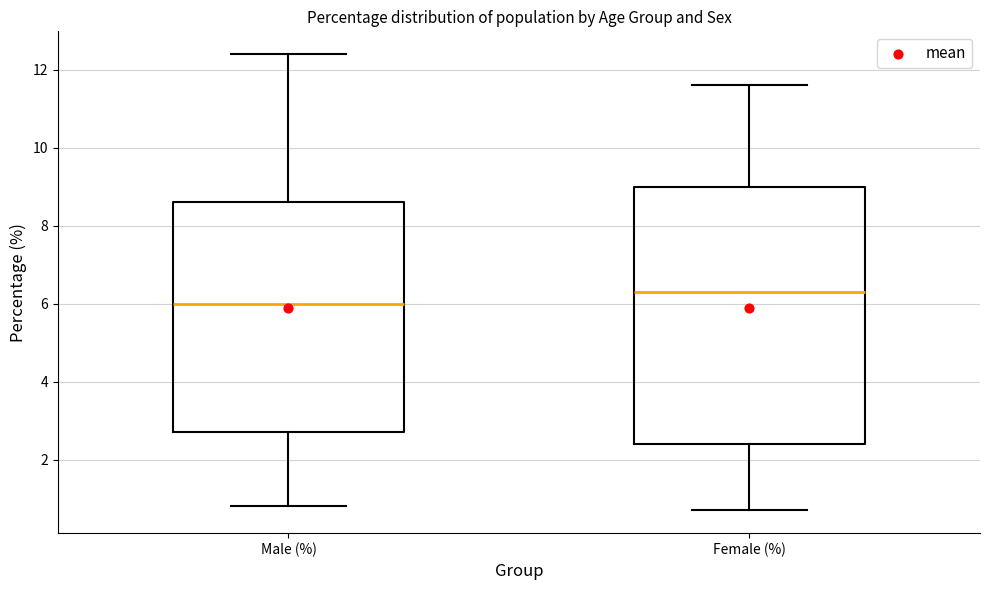

Comparing the boxes themselves (not the whiskers), which one is the tallest?

Female (%)